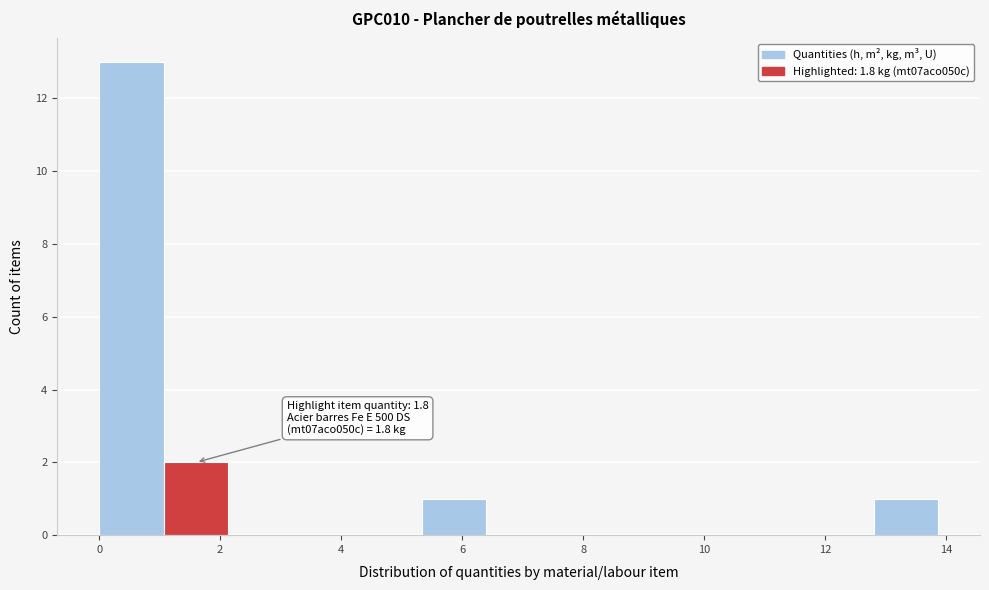

Which range on the x-axis has the tallest bar?

0.0 to 1.0